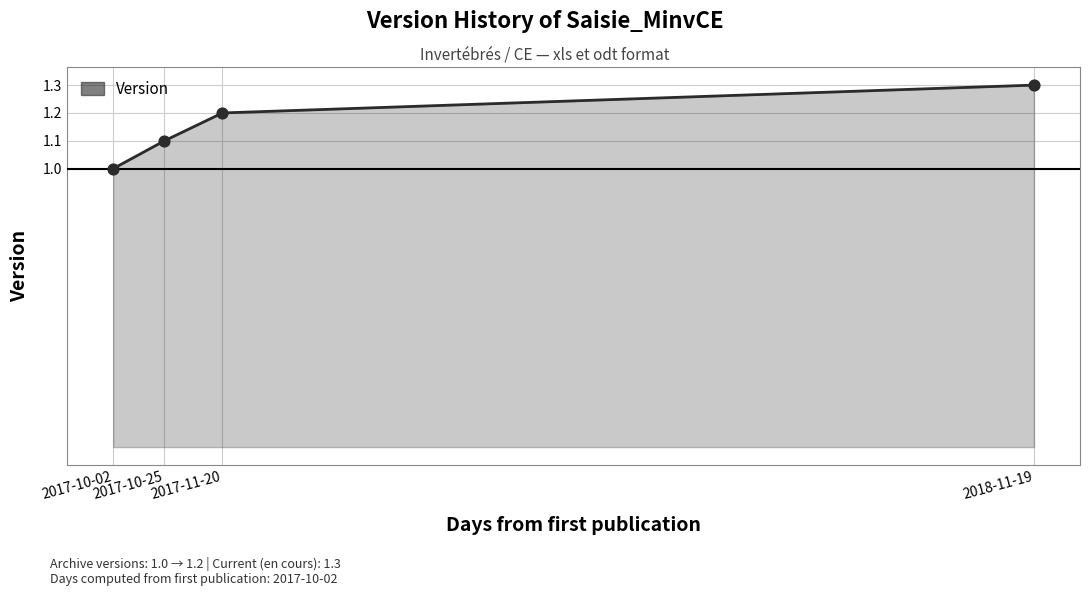

Approximately how many times larger is the value at 2018-11-19 compared to 2017-10-25?

1.2